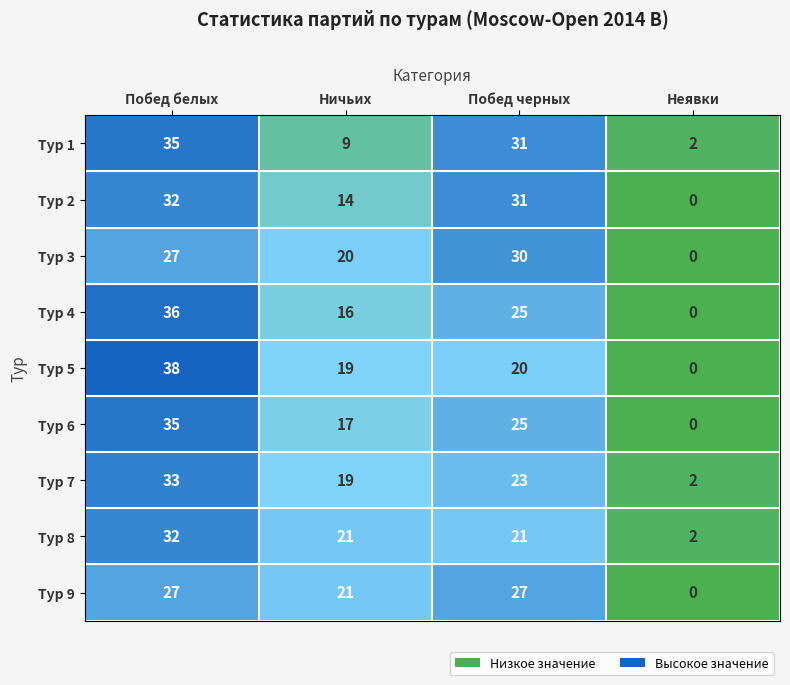

At which category is the sum across all series the highest?

Побед белых